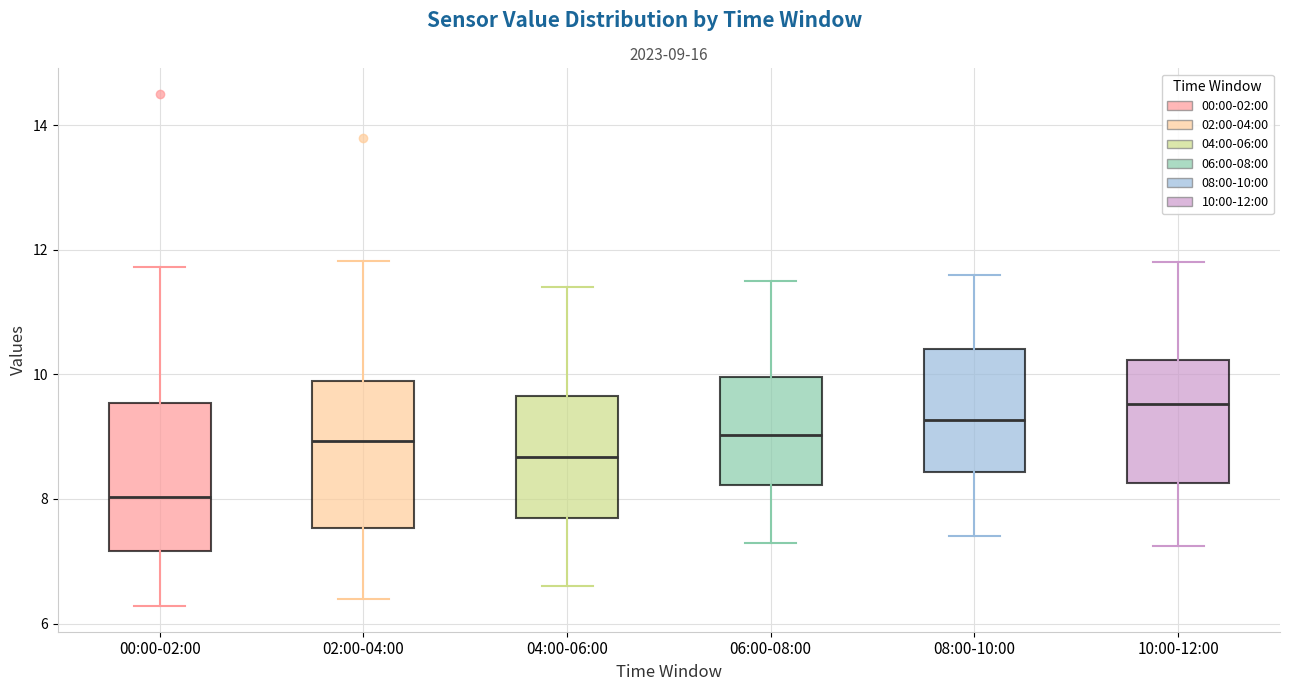

Which box's median line is the lowest?

00:00-02:00